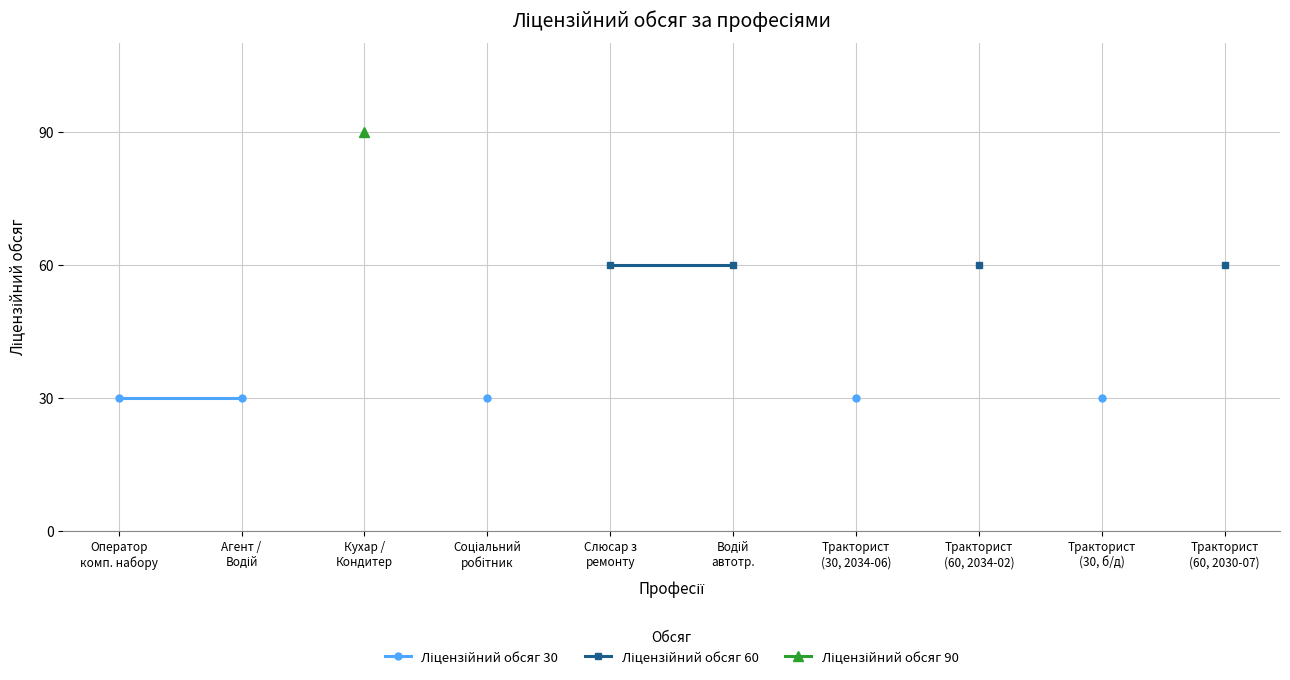

True or false: Ліцензійний обсяг 30 and Ліцензійний обсяг 90 intersect in this chart.

False